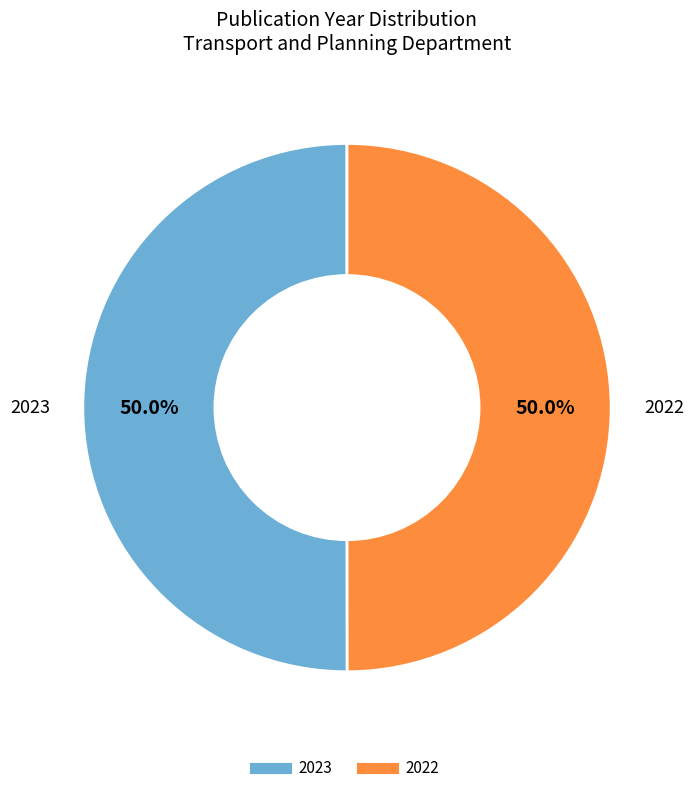

Count the number of slices in the pie.

2